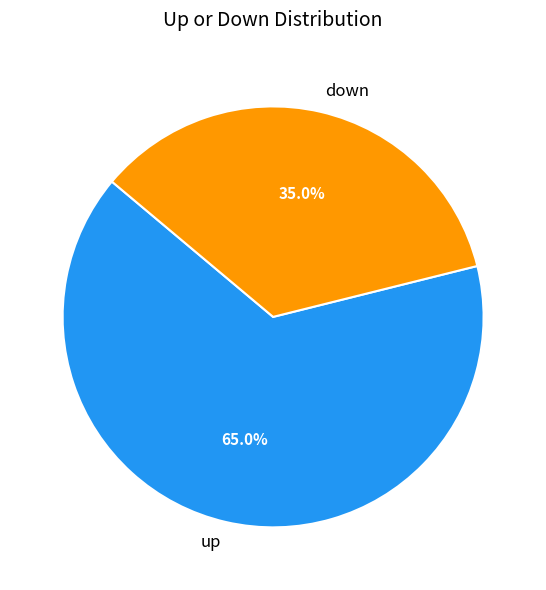

Is it true that down is 50% of the pie?

False